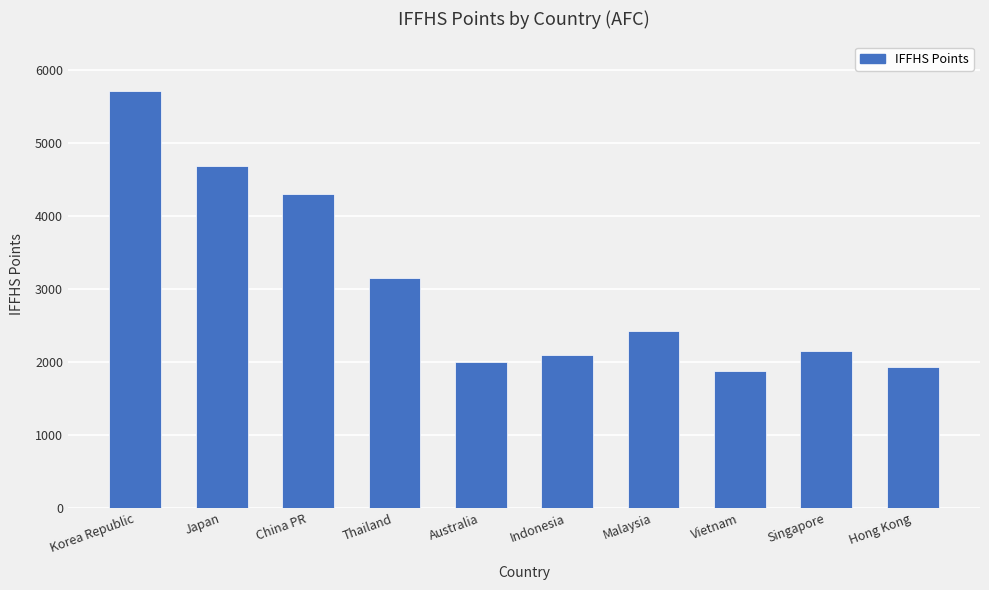

What is the change in value from Thailand to Singapore?

-995